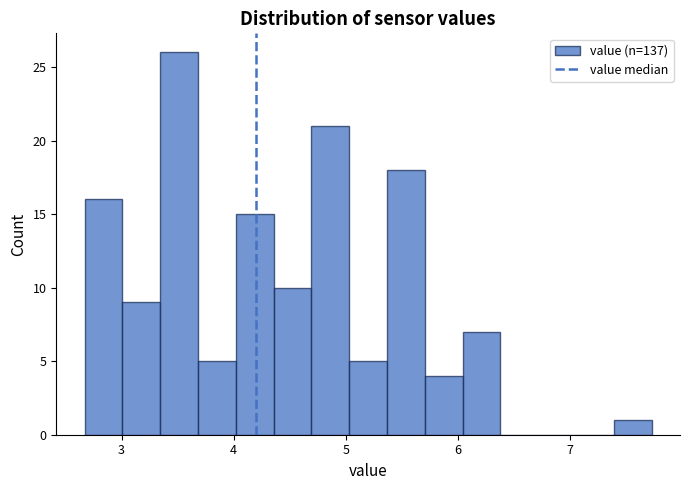

Around what value on the x-axis is the tallest bar? Give the approximate position of its centre, as read against the axis.

3.5